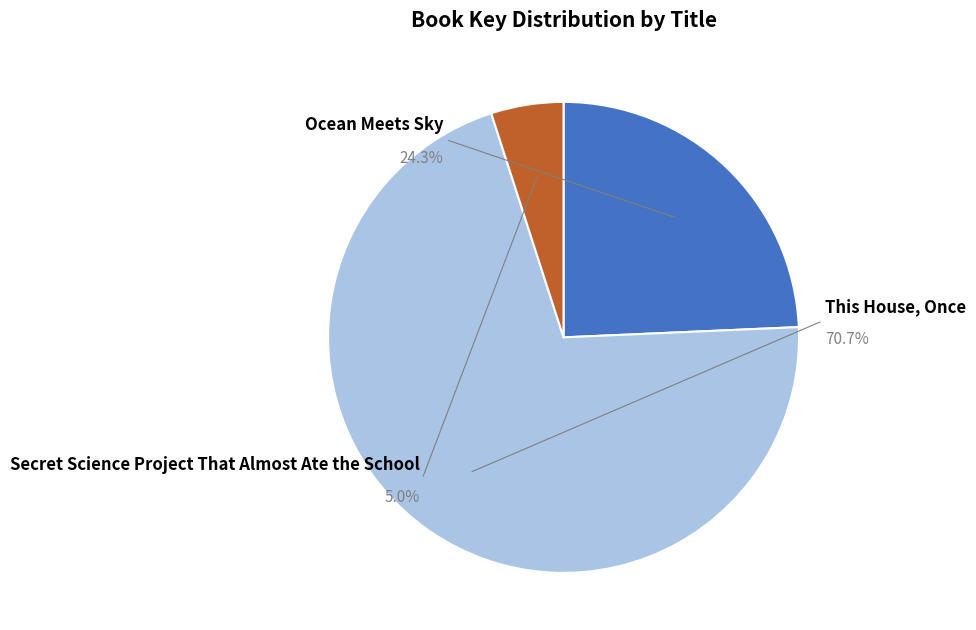

Combined, what portion of the pie is Ocean Meets Sky and This House, Once?

95.0%